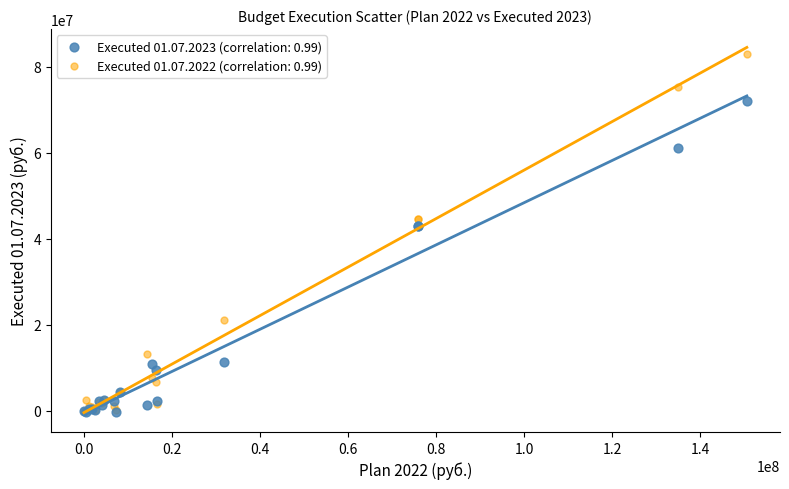

Which series contains the highest Y value?

Executed 01.07.2022 (correlation: 0.99)